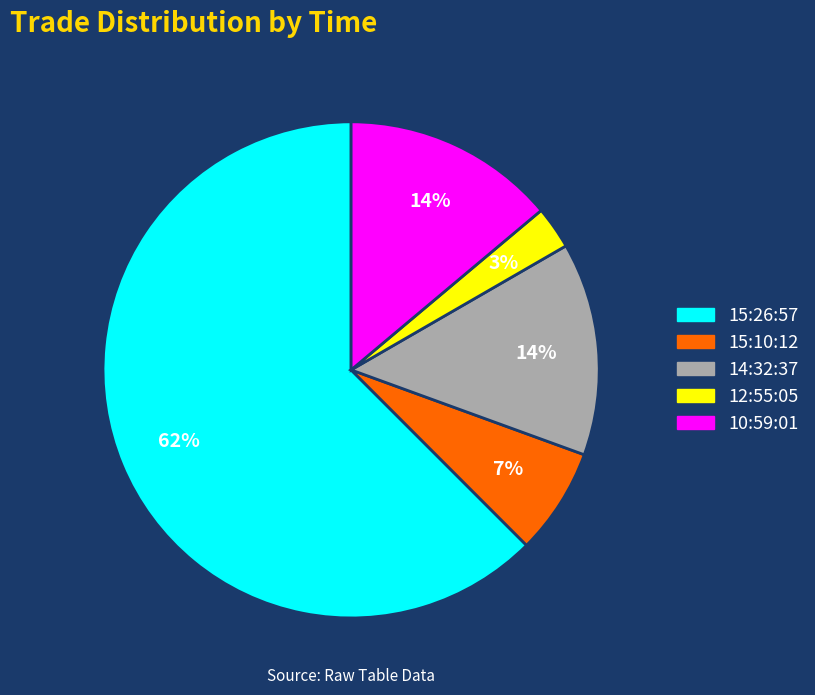

How many segments does this pie chart have?

5